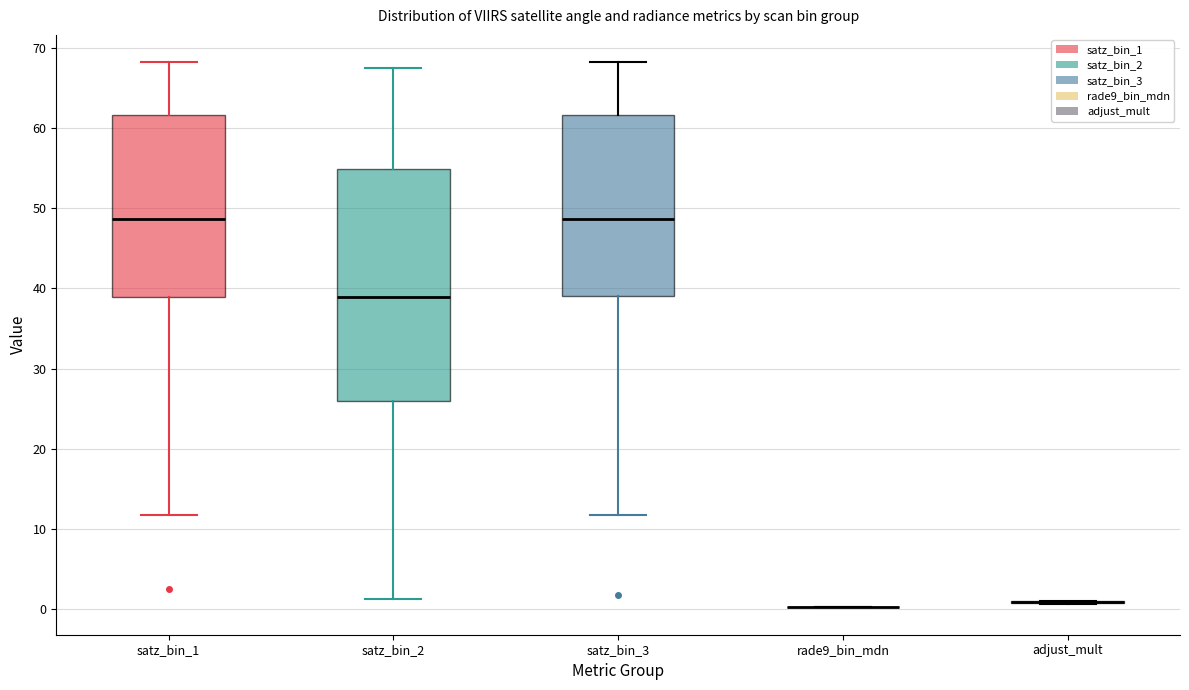

Reading left to right, read every box against the y-axis: the position of its median line, the range the box covers, and the ends of its whiskers. The values are not printed on the chart, so give them approximately, as read against the axis.

satz_bin_1: median 49, box 39 to 62, whiskers 12 to 68
satz_bin_2: median 39, box 26 to 55, whiskers 1 to 68
satz_bin_3: median 49, box 39 to 62, whiskers 12 to 68
rade9_bin_mdn: box collapsed to a line at 0, whiskers 0 to 0
adjust_mult: box collapsed to a line at 1, whiskers 1 to 1